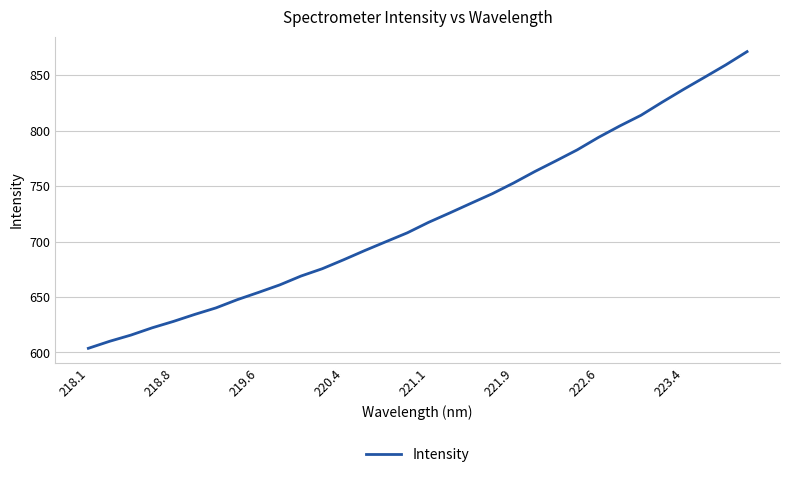

What is the sum of all values?

23089.5